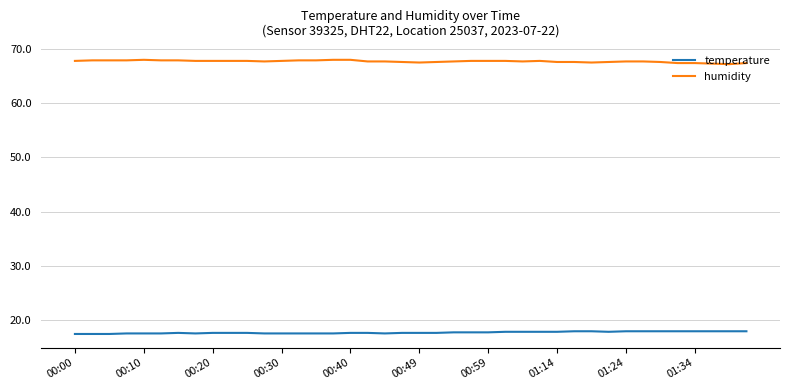

True or false: humidity and temperature cross at least once.

False